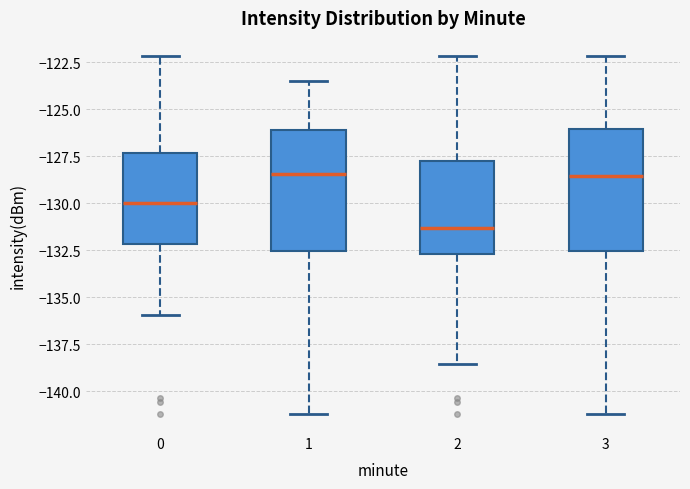

Reading left to right, transcribe this box plot: for each box, give where its median line is, the range the box spans, and where its two whiskers end, as read against the y-axis. The values are not printed on the chart, so give them approximately, as read against the axis.

0: median -130.0, box -132.0 to -127.5, whiskers -136.0 to -122.0
1: median -128.5, box -132.5 to -126.0, whiskers -141.0 to -123.5
2: median -131.5, box -132.5 to -127.5, whiskers -138.5 to -122.0
3: median -128.5, box -132.5 to -126.0, whiskers -141.0 to -122.0